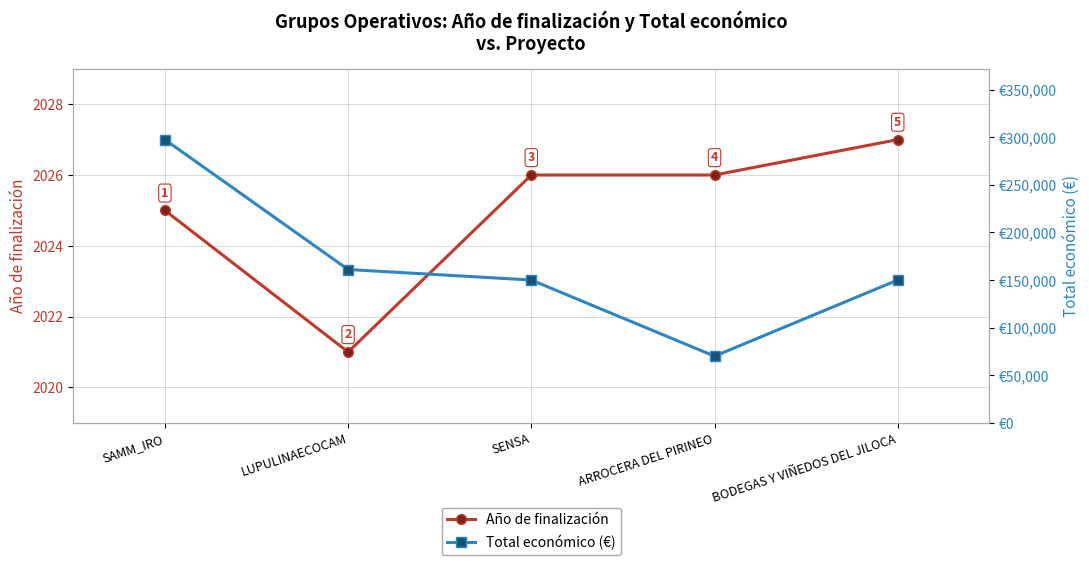

True or false: Total económico (€) has a value of 297514 at SAMM_IRO.

True